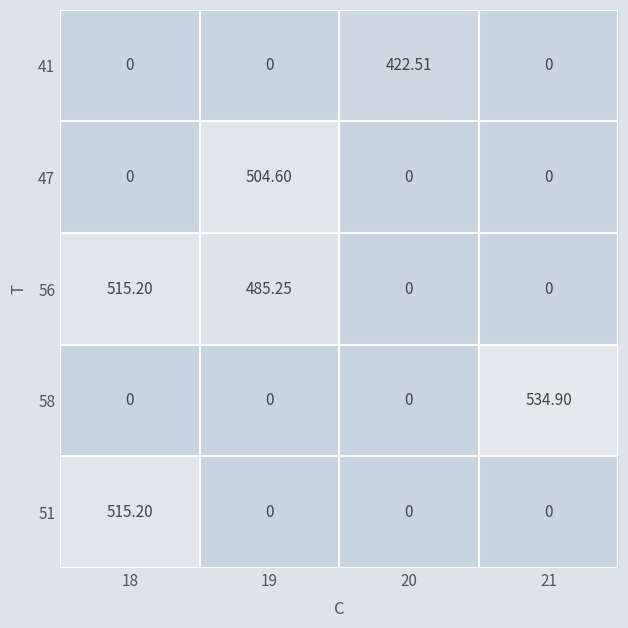

Reading left to right, list all the values displayed in this chart.

41: 18=0.0	19=0.0	20=422.5	21=0.0
47: 18=0.0	19=504.6	20=0.0	21=0.0
56: 18=515.2	19=485.2	20=0.0	21=0.0
58: 18=0.0	19=0.0	20=0.0	21=534.9
51: 18=515.2	19=0.0	20=0.0	21=0.0